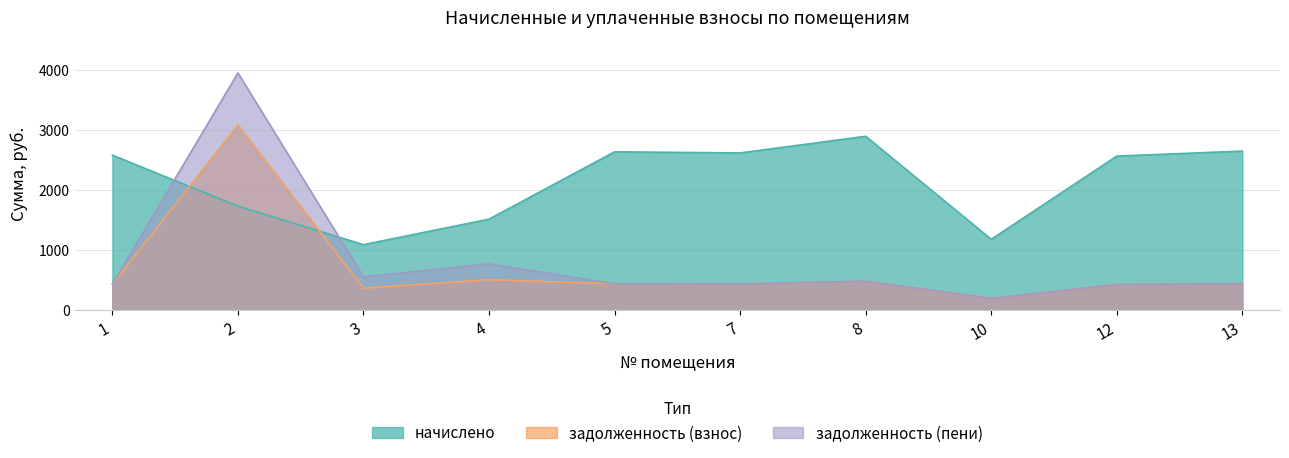

List the labels in order of начислено value, largest first.

8, 13, 5, 7, 1, 12, 2, 4, 10, 3